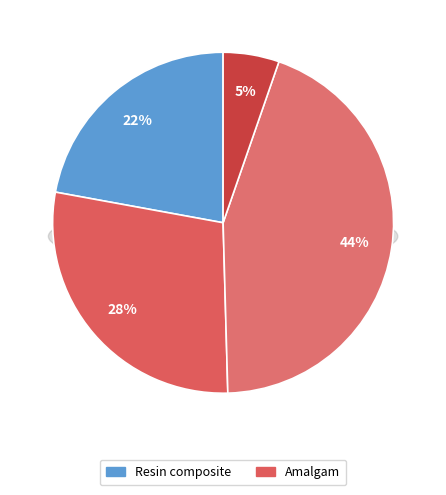

To the nearest percent, what is the average slice percentage?

25%